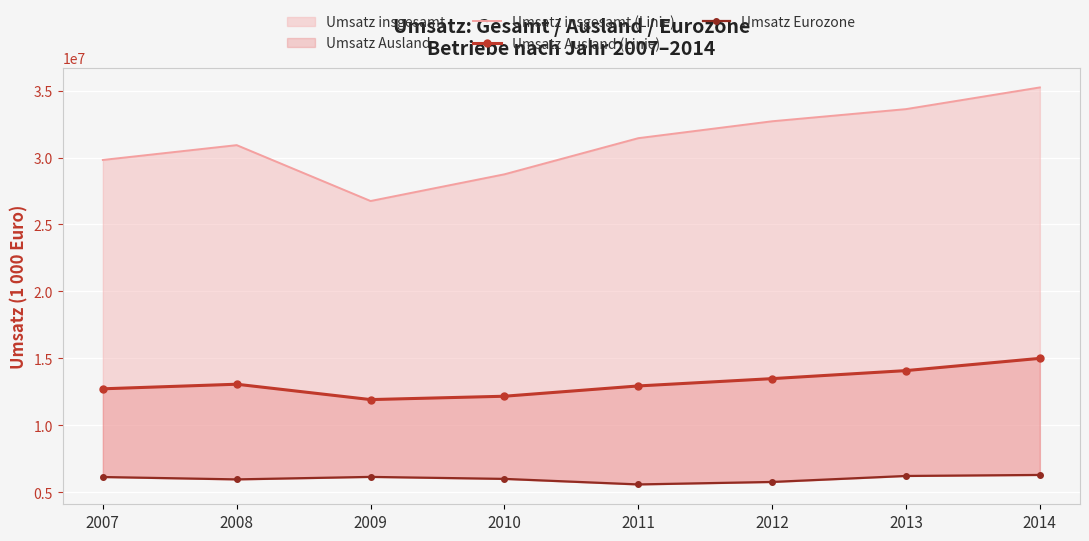

What is the value of the Umsatz Eurozone point at the 4th from the left?

5985412.8